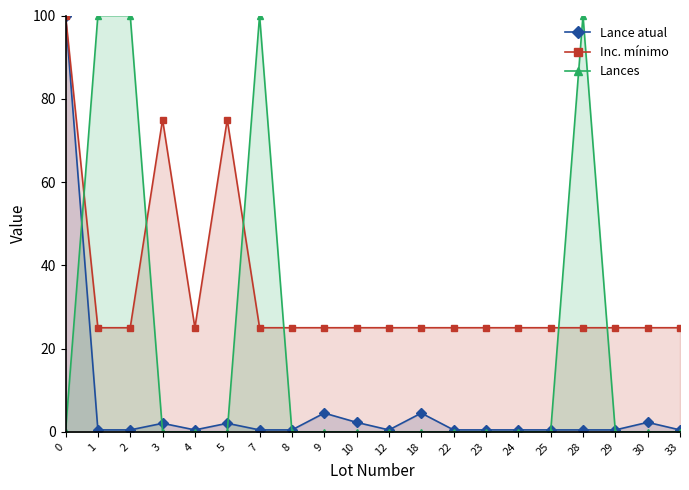

Rank the categories by Lances value from lowest to highest.

0, 3, 4, 5, 8, 9, 10, 12, 18, 22, 23, 24, 25, 29, 30, 33, 1, 2, 7, 28